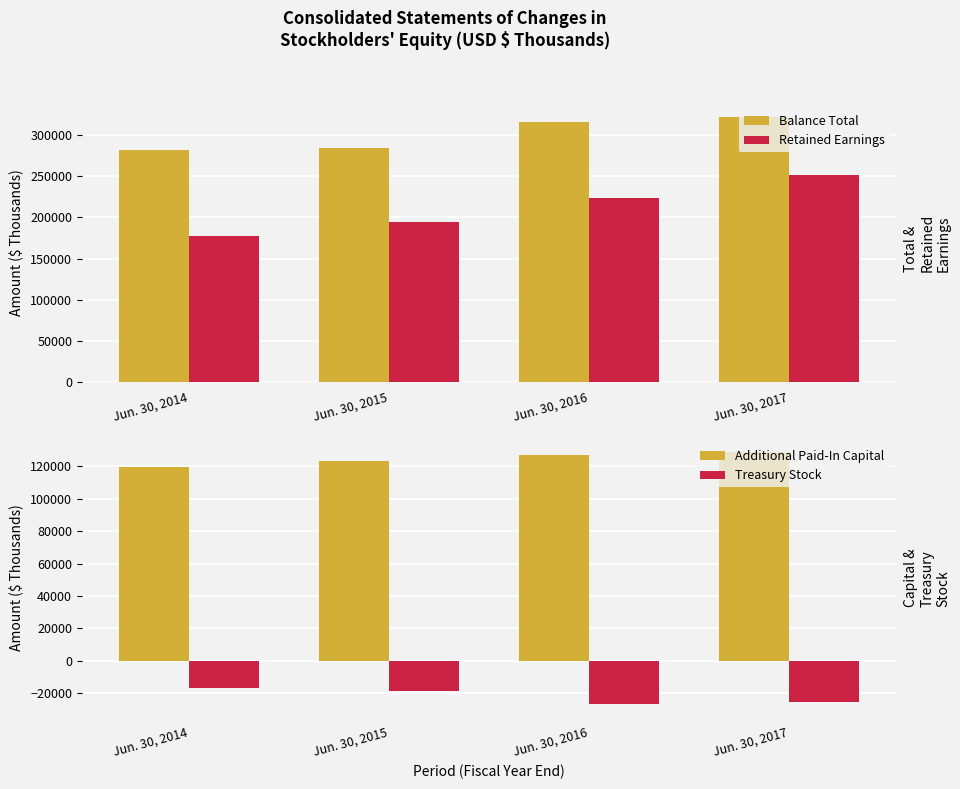

Reading left to right, list all the values displayed in this chart.

Balance Total: 282283	284554	315566	321749
Retained Earnings: 177237	194394	223257	252020
Additional Paid-In Capital: 119777	123038	126958	129139
Treasury Stock: -16595	-18489	-26907	-25539